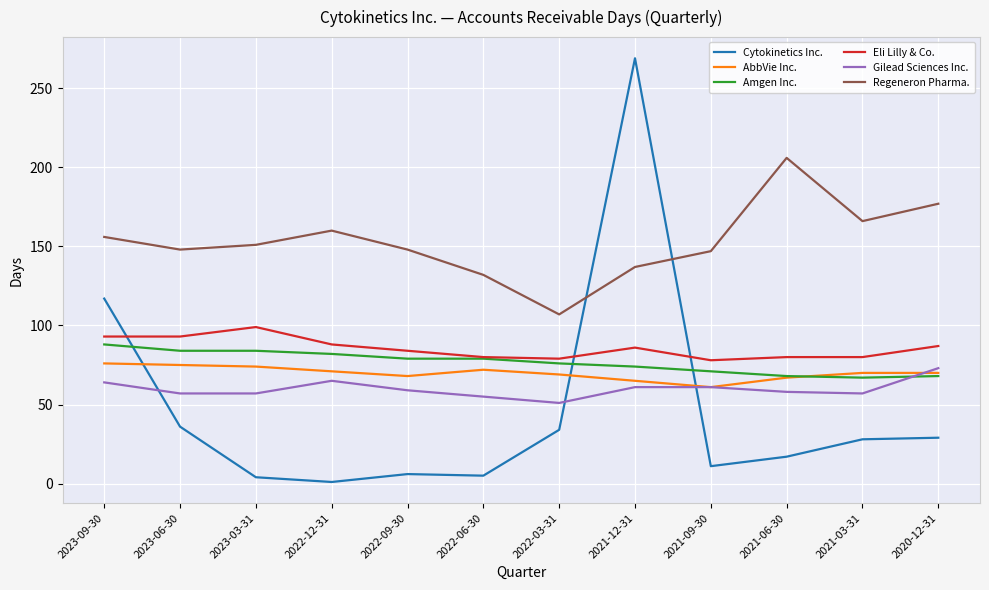

What is the highest value of the Regeneron Pharma. series?

206